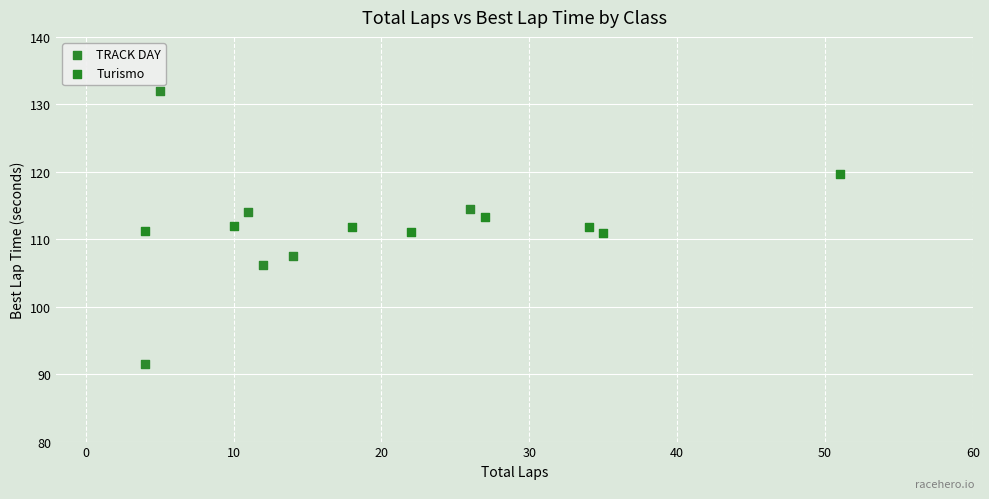

Which series contains the lowest Y value?

TRACK DAY